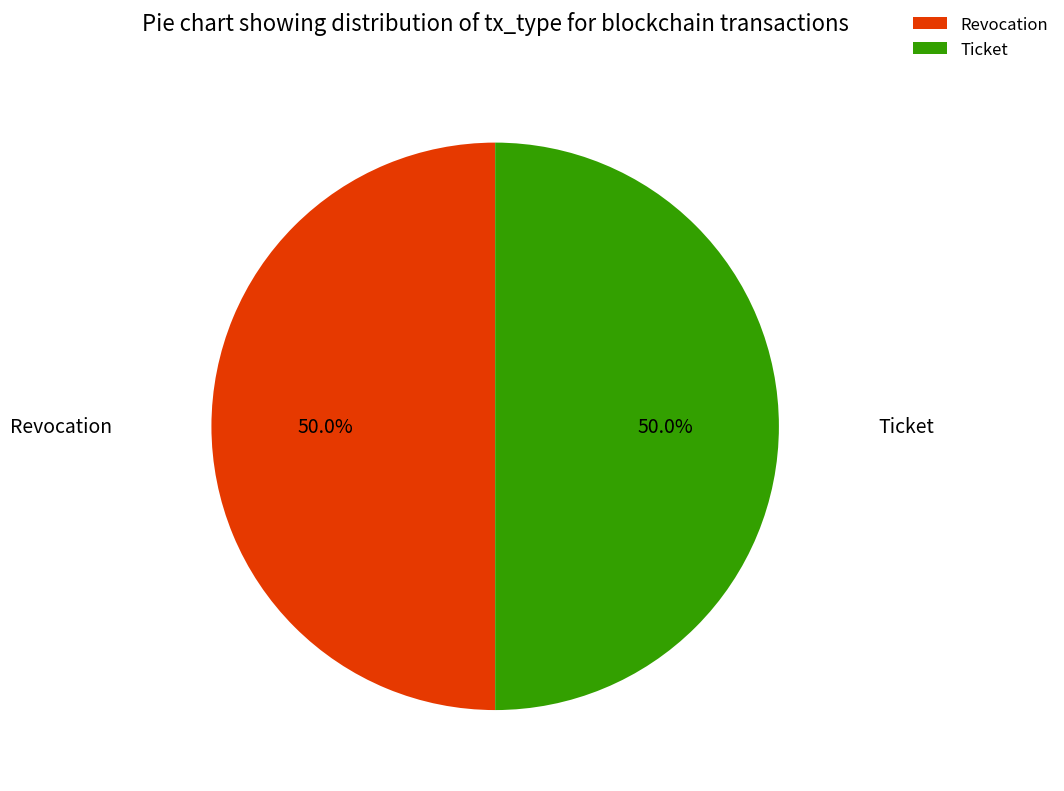

Approximately how many times larger is the value at Revocation compared to Ticket?

1.0